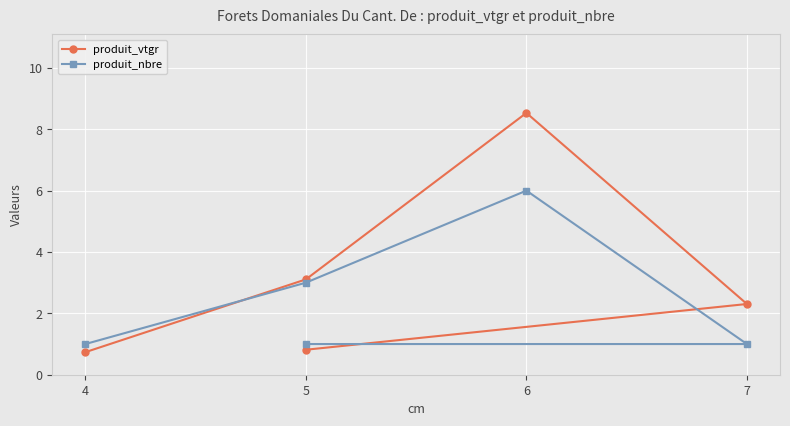

What value does the produit_nbre series have at 7?

1.0